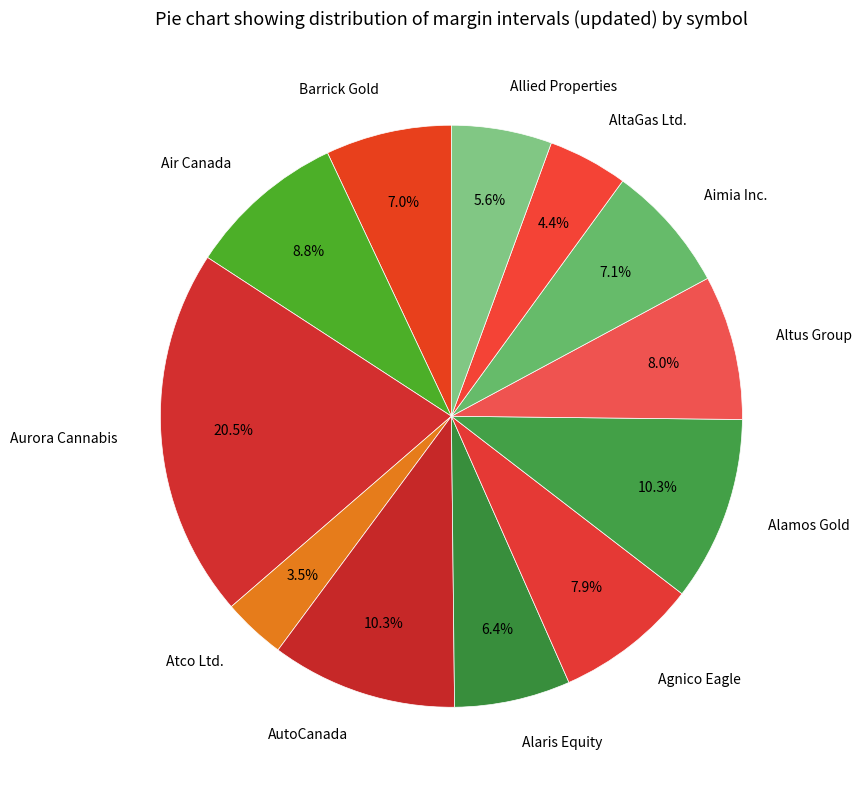

Which category has the smallest portion of the pie?

Atco Ltd.